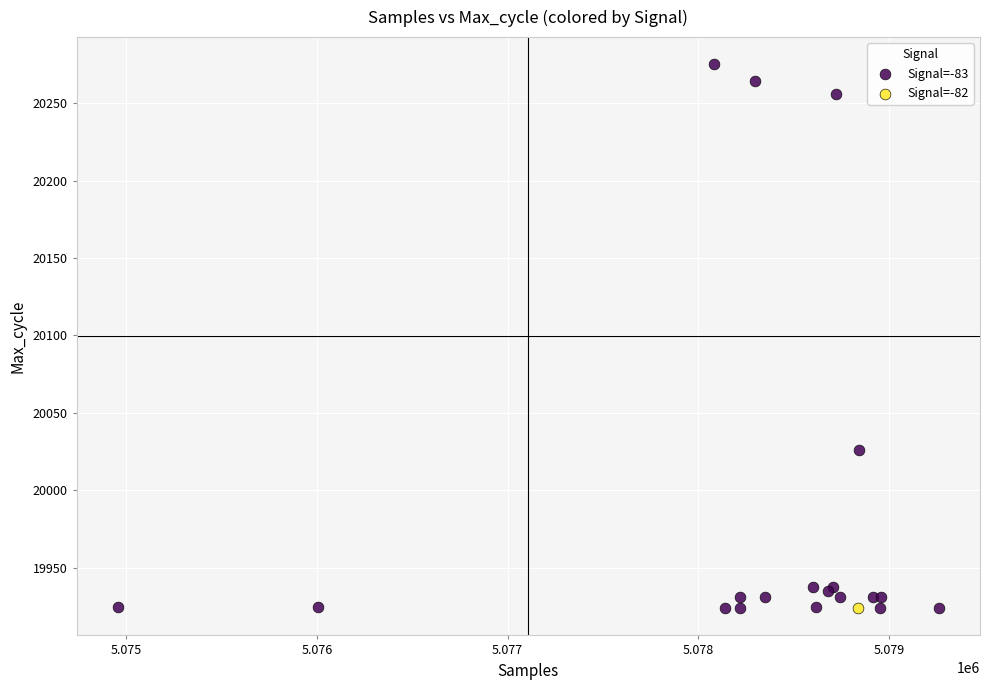

What are all the series names shown in the legend?

Signal=-83, Signal=-82